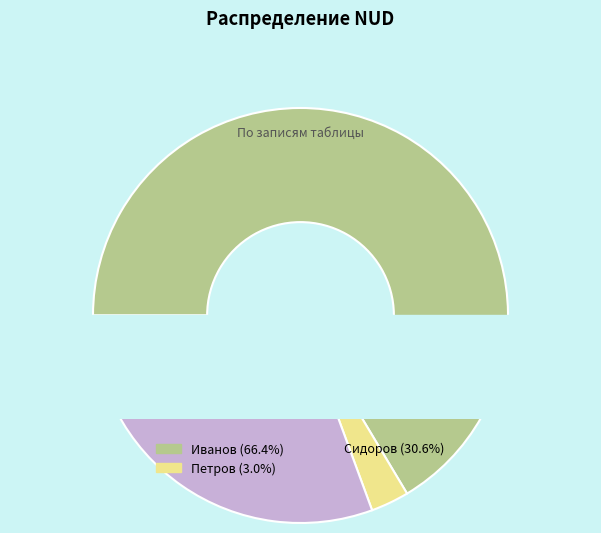

What percentage is NOT represented by Иванов?

33.6%